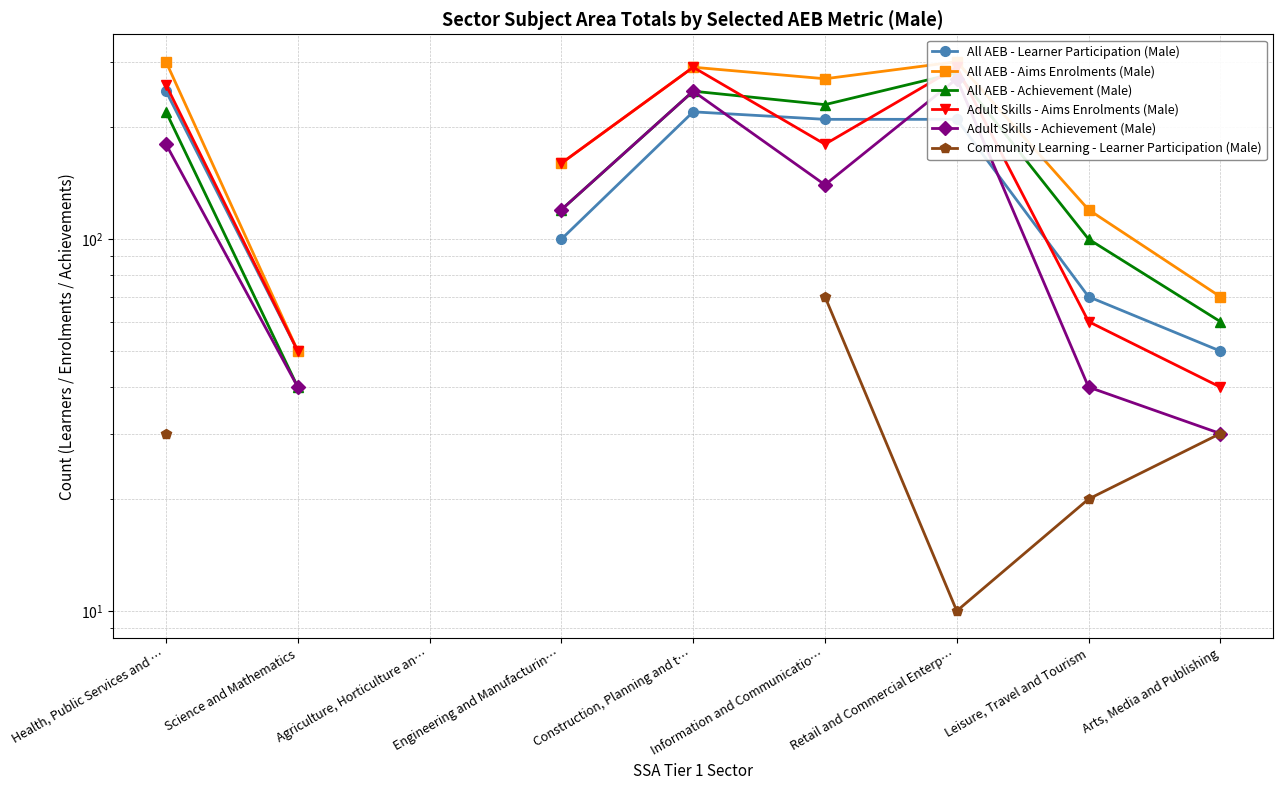

Which has a higher value, Engineering and Manufacturin… or Retail and Commercial Enterp…?

Retail and Commercial Enterp…